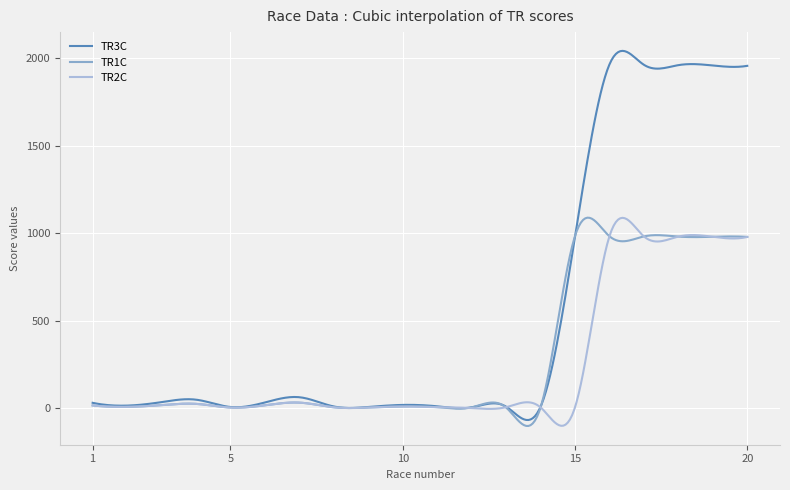

What is the smallest value displayed?

-102.5